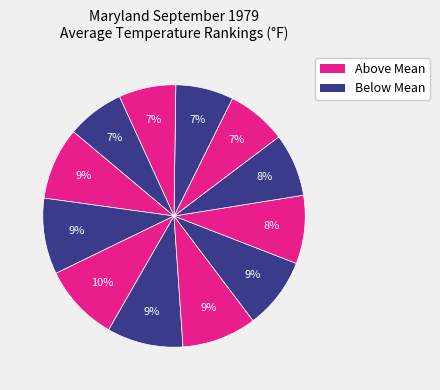

How many slices are in this pie chart?

12